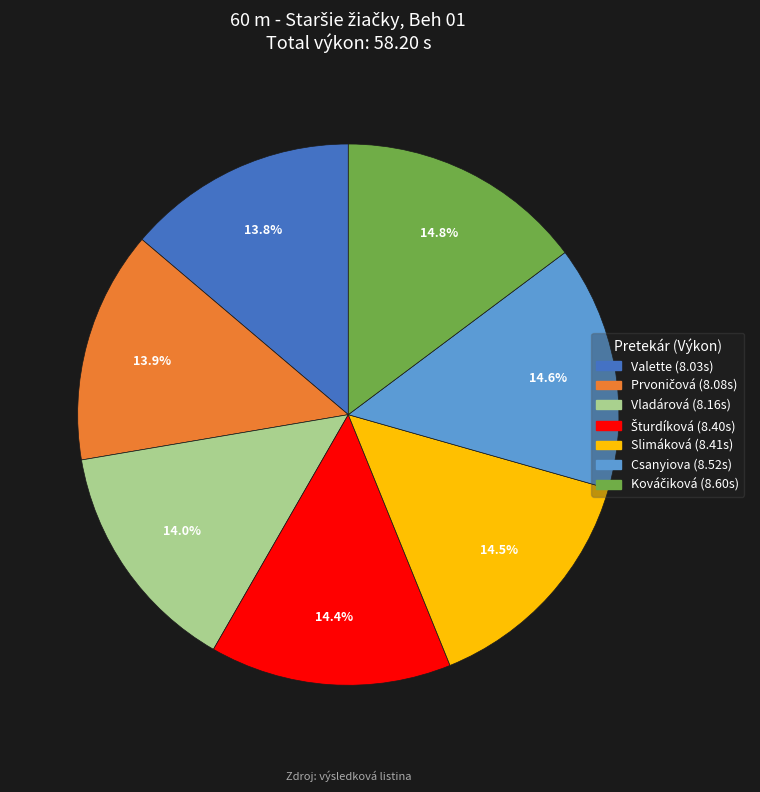

Does any single category account for the majority?

No